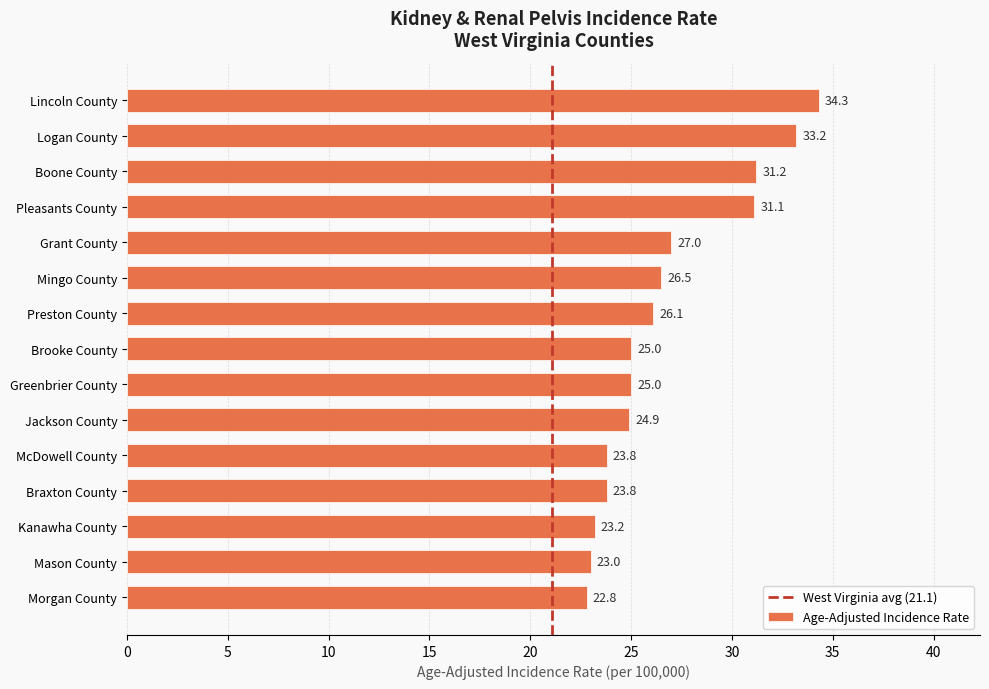

Reading bottom to top, what are all the values shown in this chart?

Morgan County=22.8	Mason County=23.0	Kanawha County=23.2	Braxton County=23.8	McDowell County=23.8	Jackson County=24.9	Greenbrier County=25.0	Brooke County=25.0	Preston County=26.1	Mingo County=26.5	Grant County=27.0	Pleasants County=31.1	Boone County=31.2	Logan County=33.2	Lincoln County=34.3